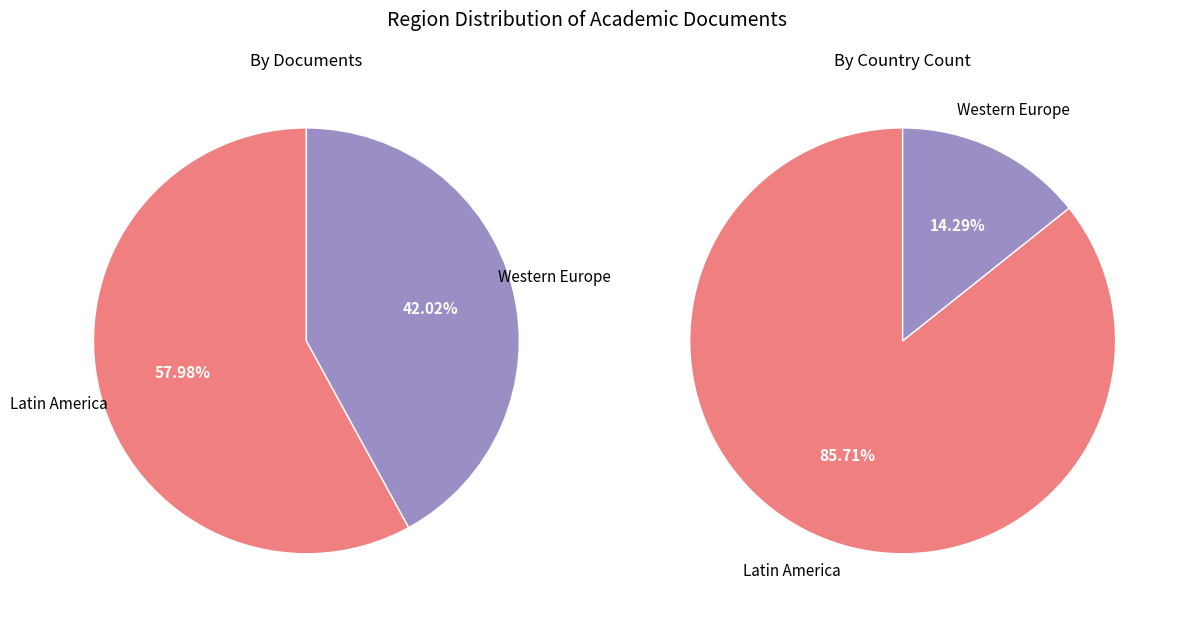

How many segments does this pie chart have?

2